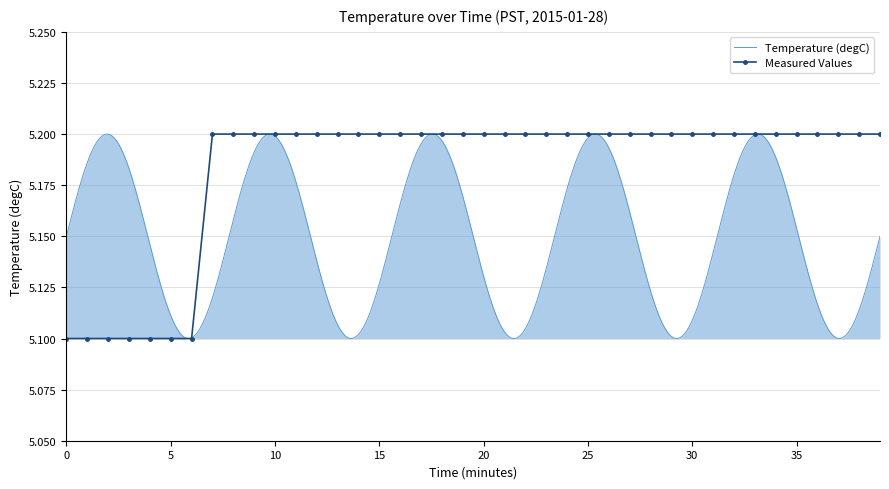

The chart shows a value of 8.1 at 34. True or false?

False